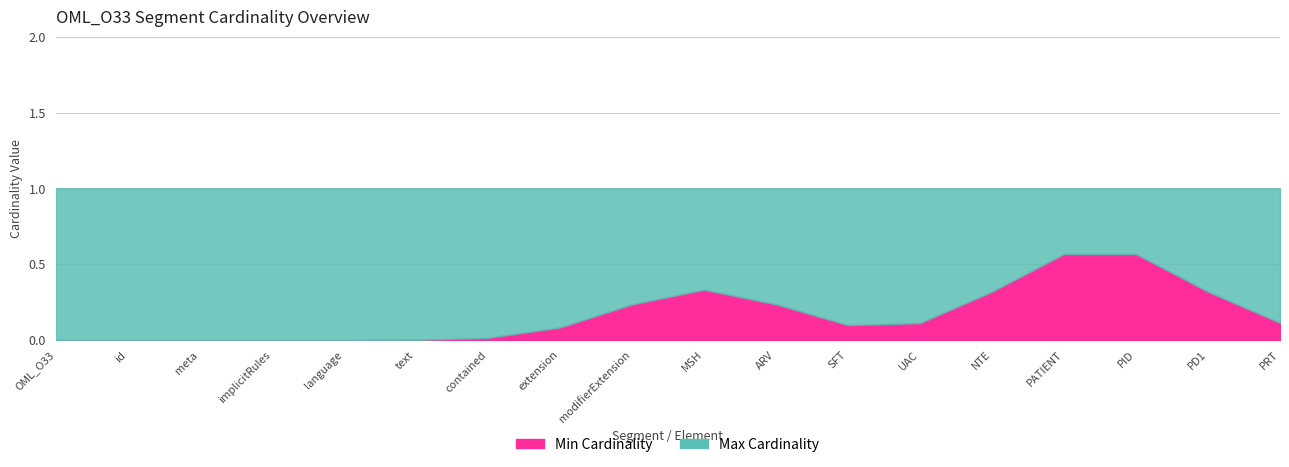

True or false: Min Cardinality has more than 1 interior local peaks.

False